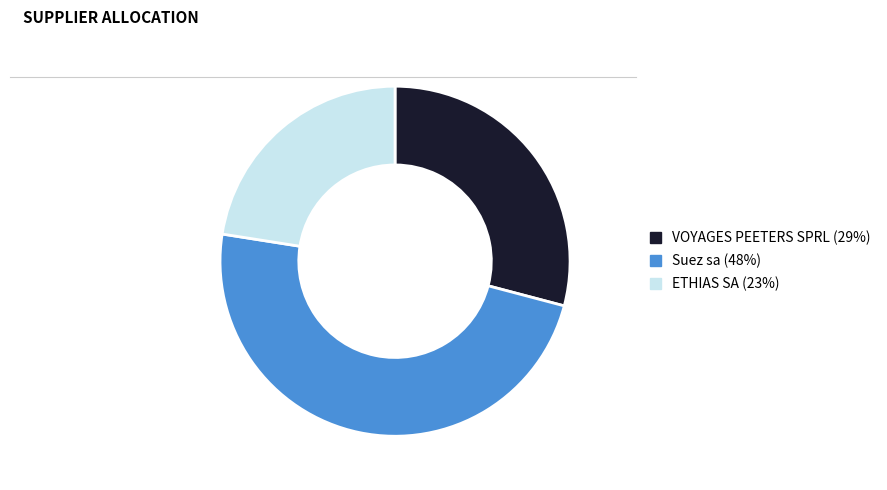

The Suez sa (48%) slice represents 48% of the pie. True or false?

True